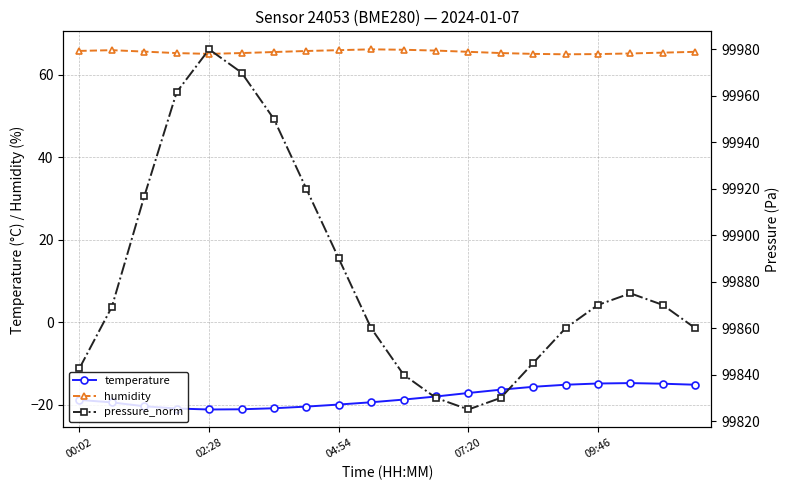

Where is the first local maximum for temperature?

17